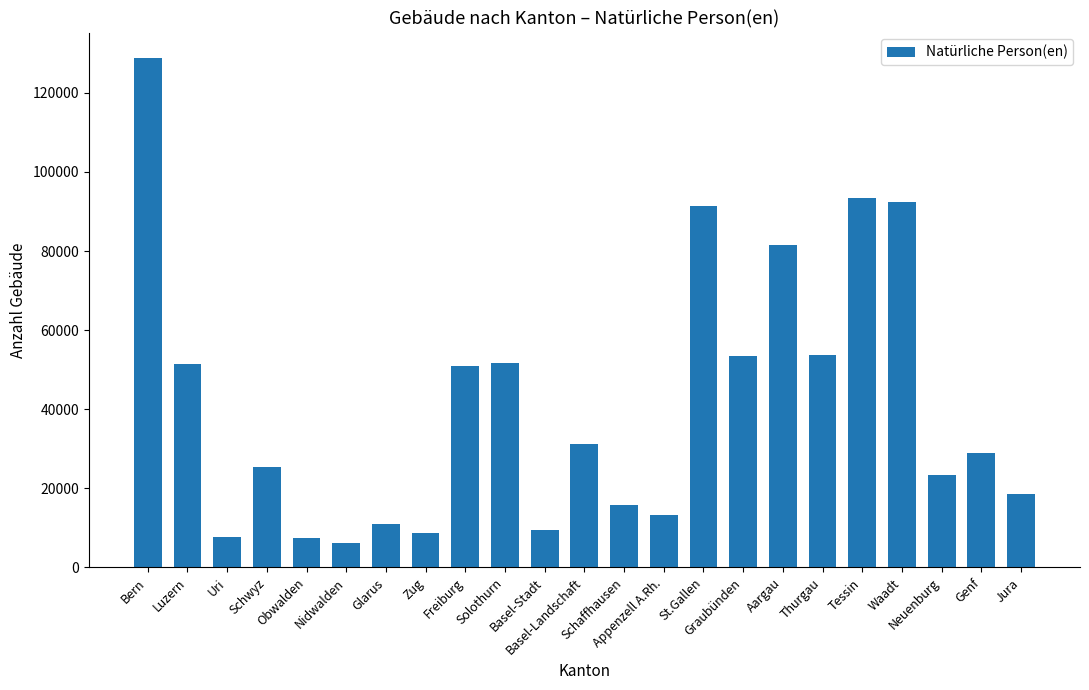

What is the difference between the second highest and second lowest values?

86073